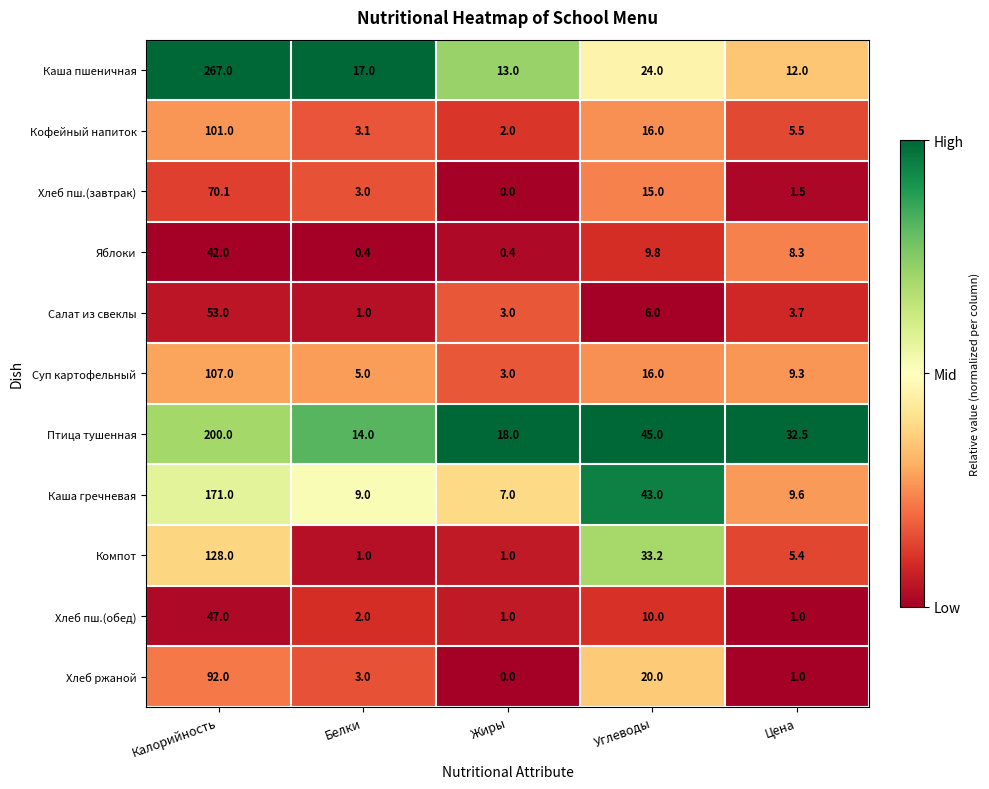

Read the Каша гречневая value at Калорийность.

171.0